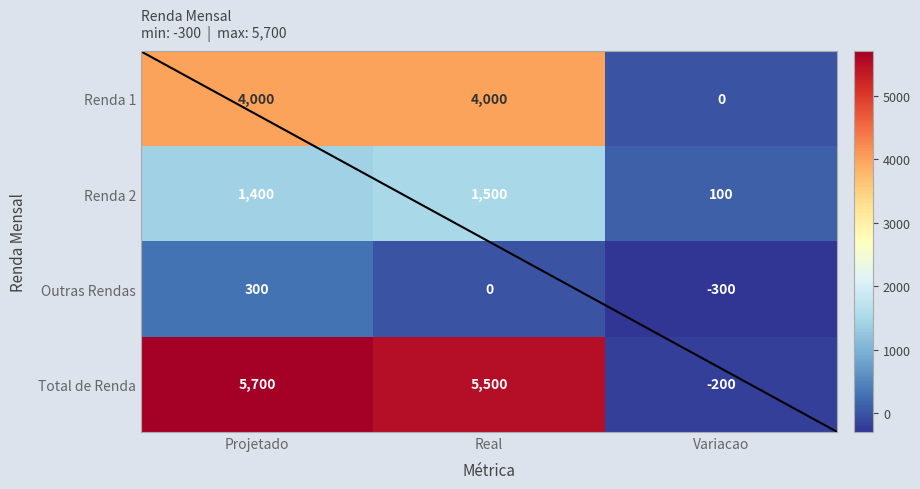

Reading left to right, extract all data points from this chart.

Renda 1: Projetado=4000	Real=4000	Variacao=0
Renda 2: Projetado=1400	Real=1500	Variacao=100
Outras Rendas: Projetado=300	Real=0	Variacao=-300
Total de Renda: Projetado=5700	Real=5500	Variacao=-200